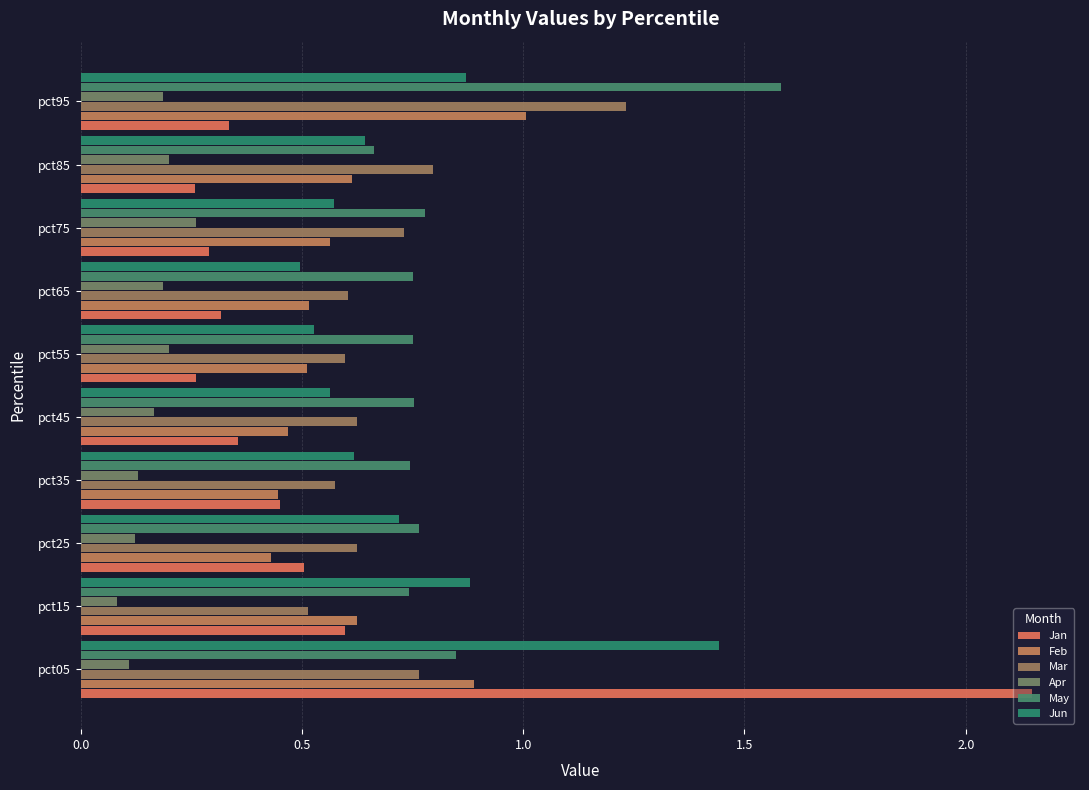

Count the number of data series in this chart.

6